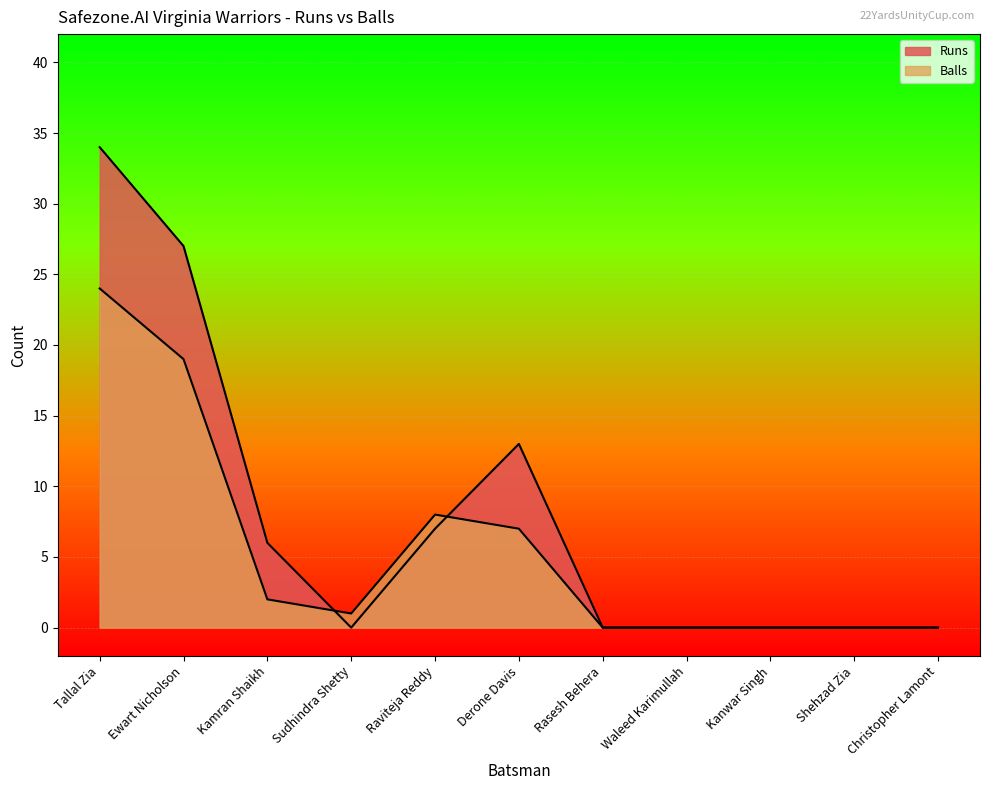

Rank the series at Raviteja Reddy from lowest to highest value.

Runs, Balls